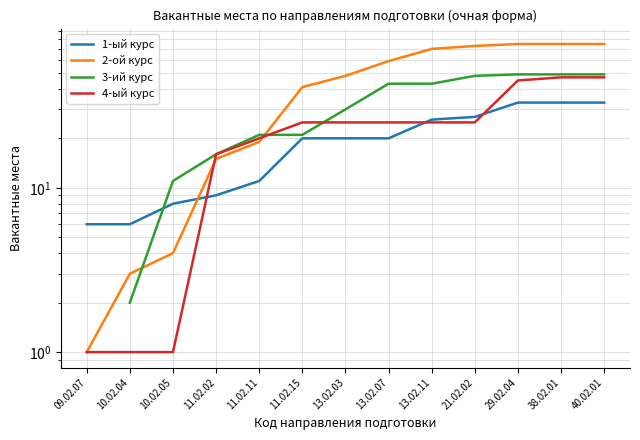

How many categories are shown in the chart?

13